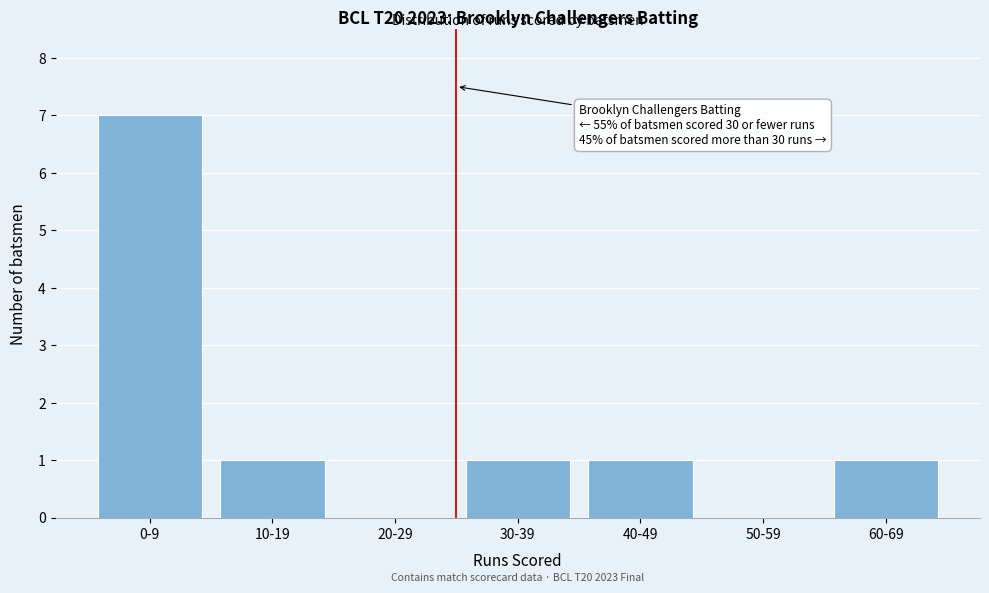

Reading left to right, list all the values displayed in this chart.

0-9=7	10-19=1	20-29=0	30-39=1	40-49=1	50-59=0	60-69=1